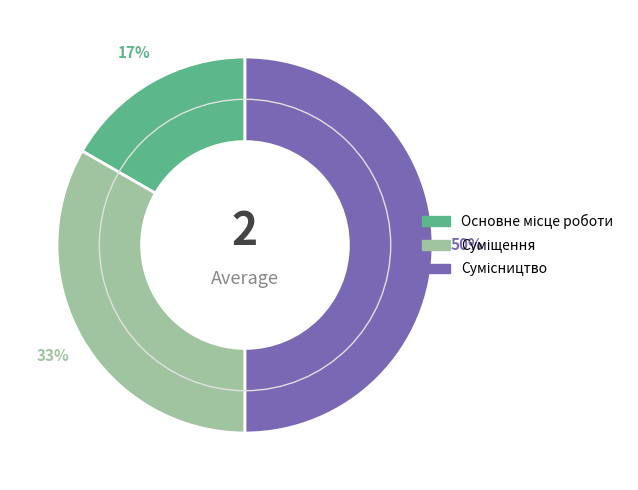

To the nearest percent, what is the average slice percentage?

33%